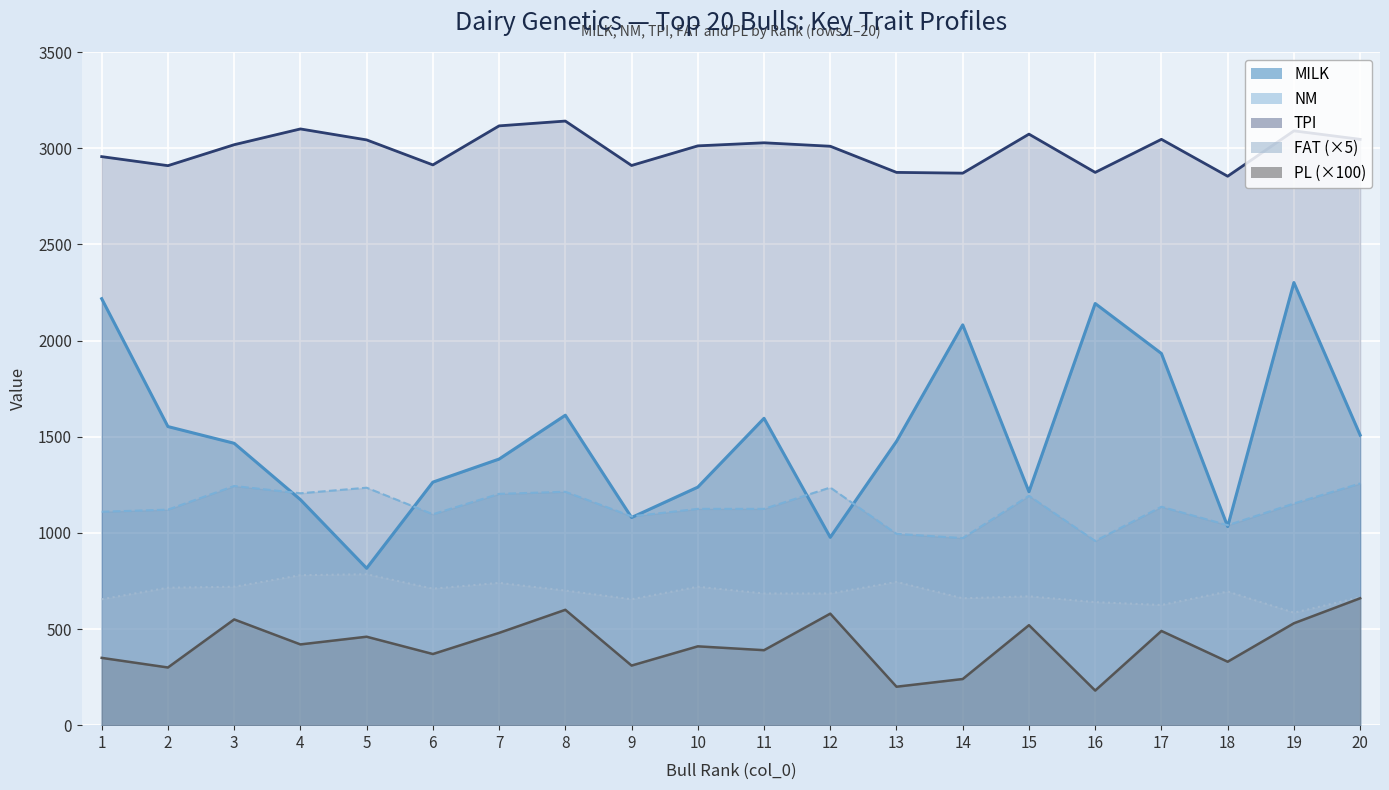

True or false: TPI and MILK cross at least once.

False